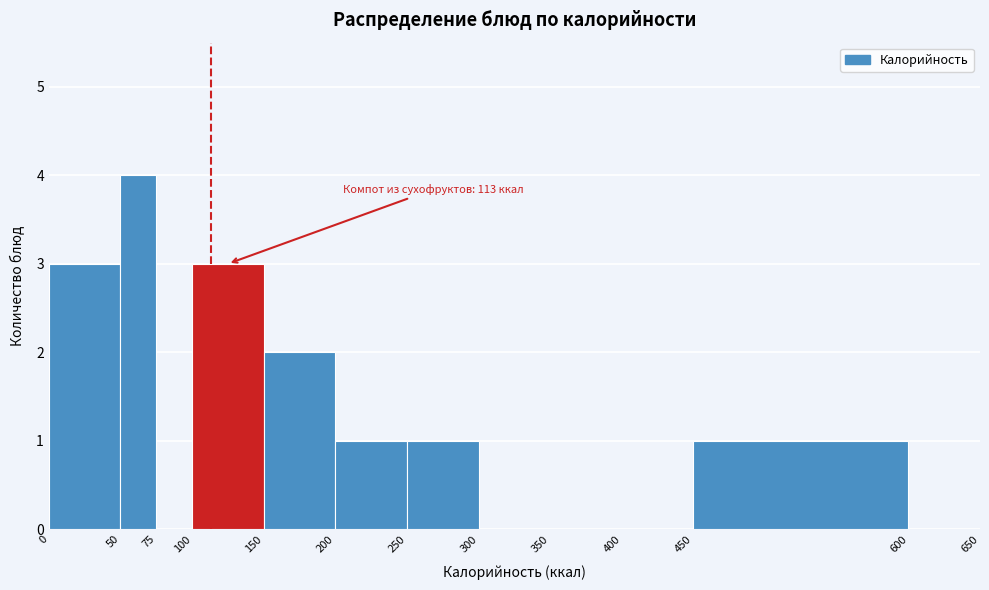

Which range on the x-axis has the tallest bar?

50 to 75